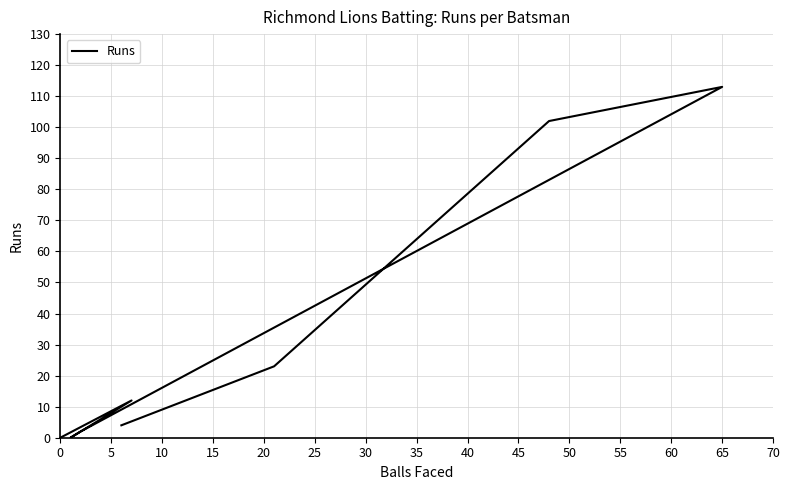

The chart shows a value of 1 at 20. True or false?

False